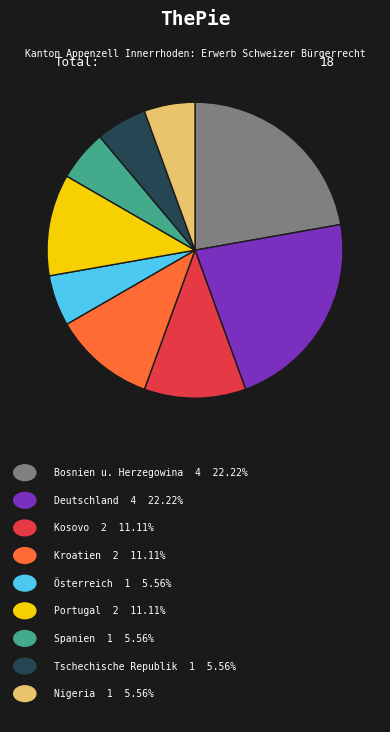

Is there any slice that represents more than half of the pie?

No